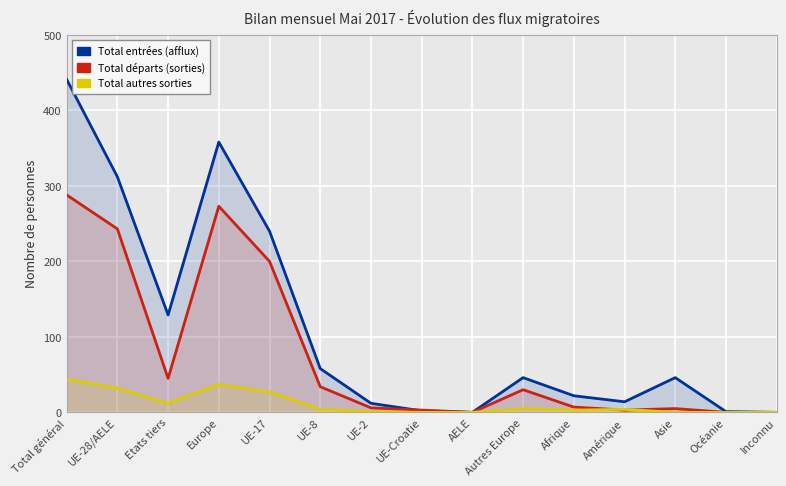

How many data points in Total autres sorties are above 4?

6